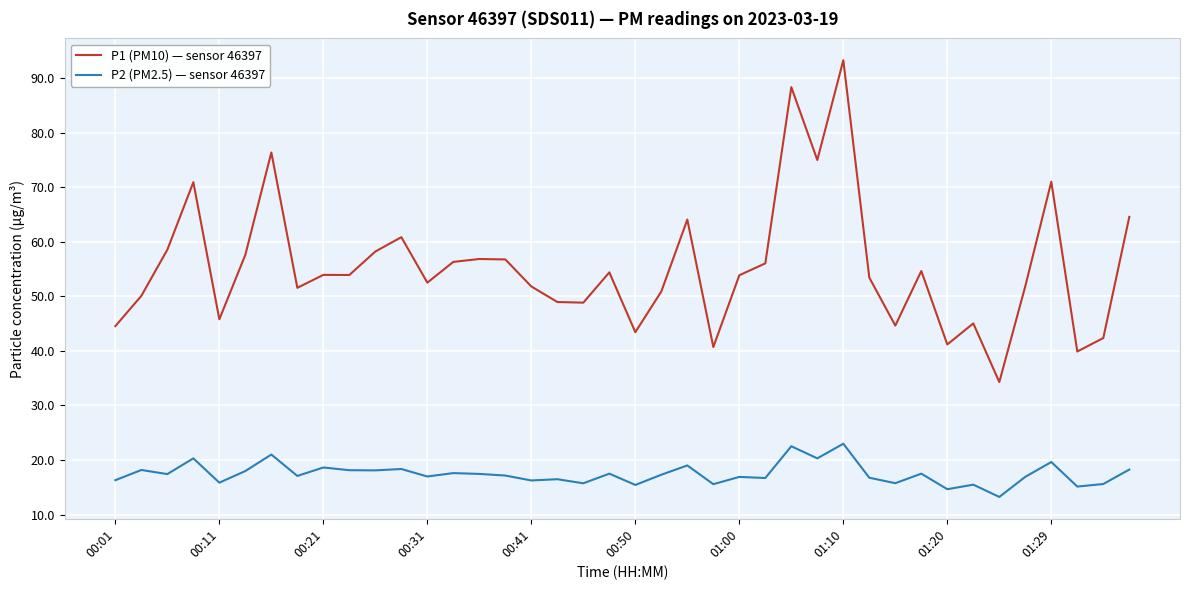

Which series has the largest total across all categories?

P1 (PM10) — sensor 46397